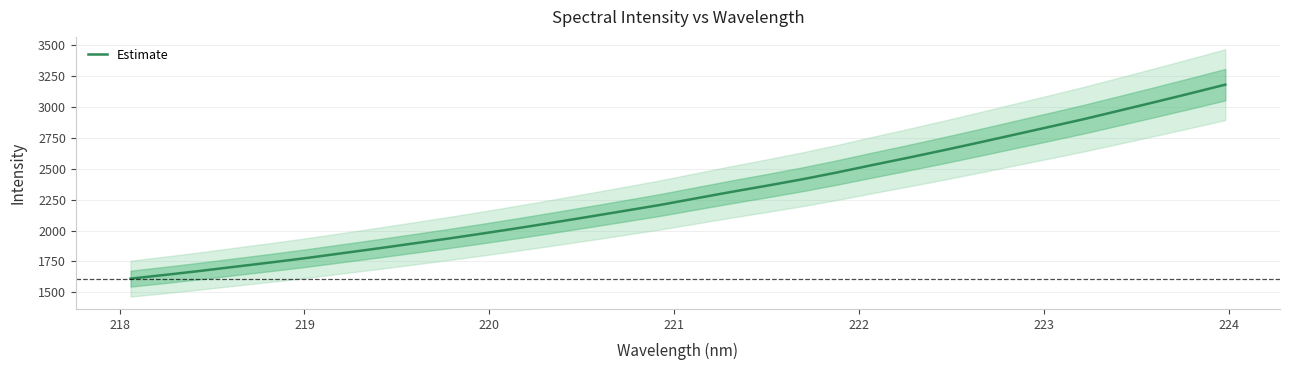

What is the lowest value of the Estimate series?

1610.9